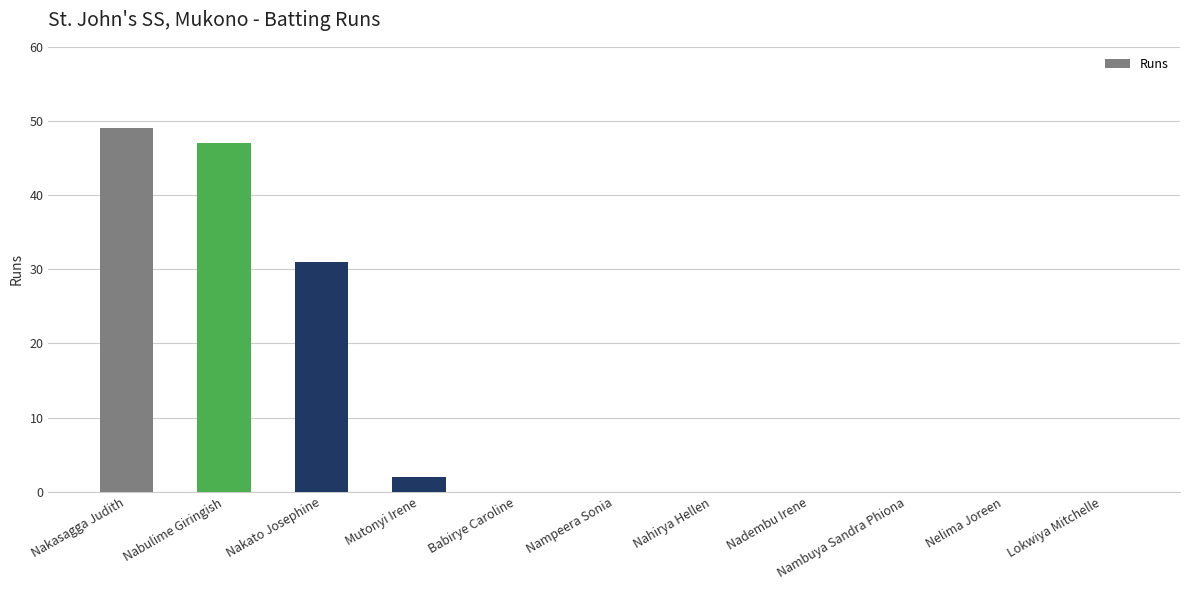

Which category has the highest value across all series?

Nakasagga Judith